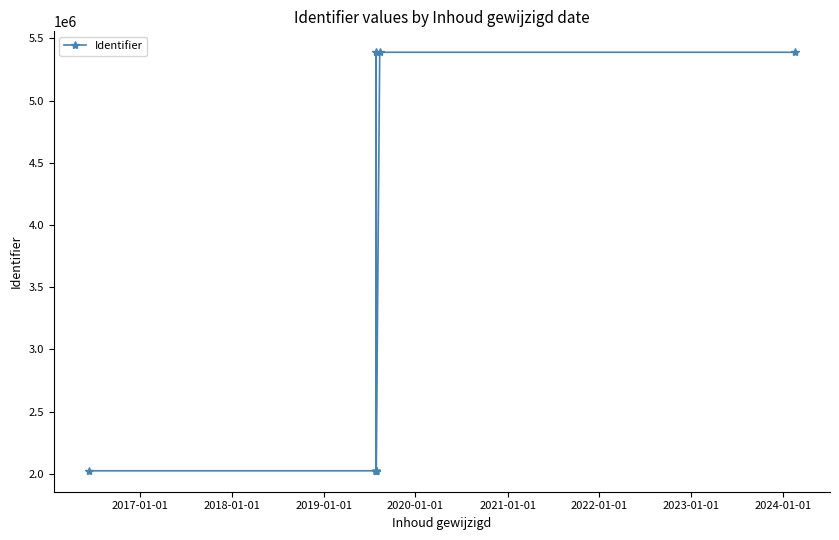

How many lines are shown in the chart?

1